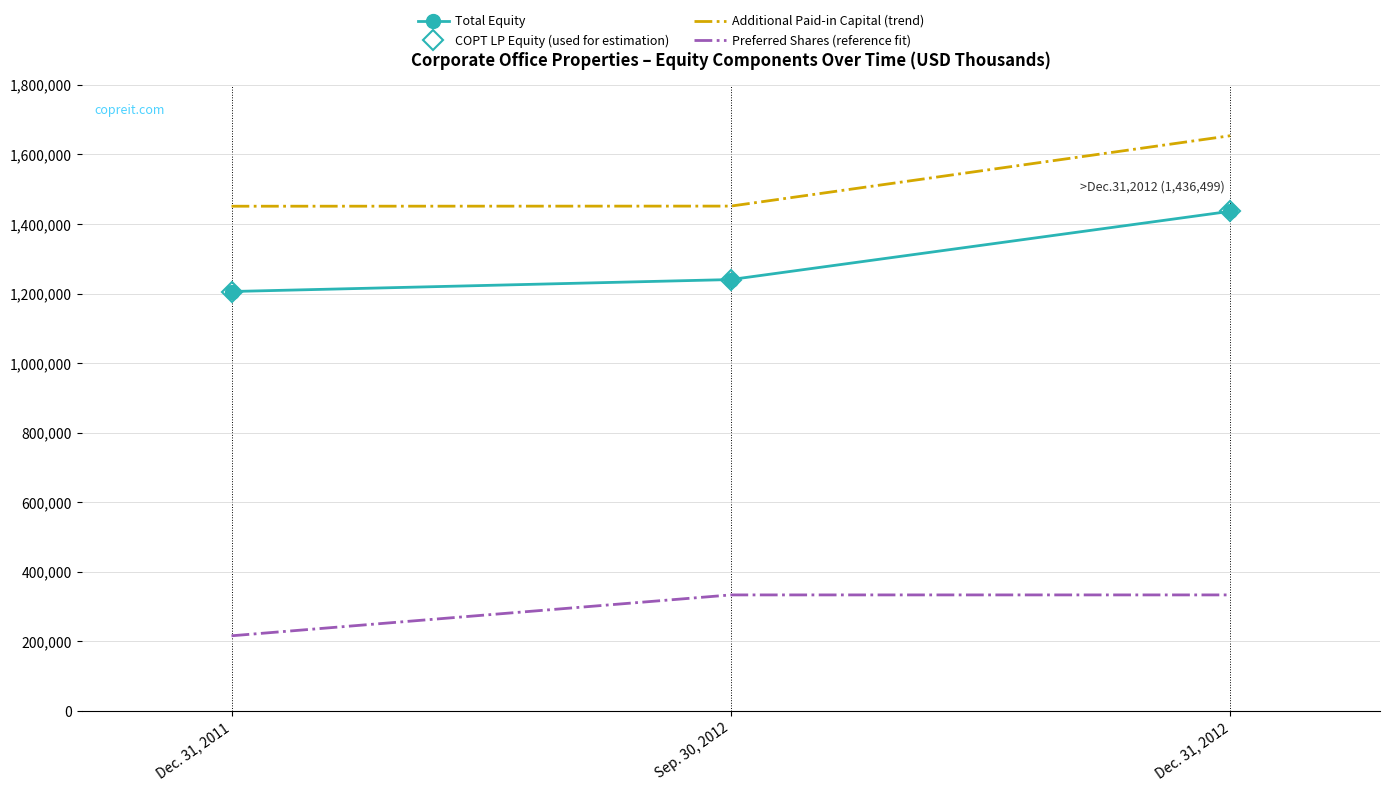

The Preferred Shares (reference fit) series shows 124042 at Dec. 31, 2011. True or false?

False